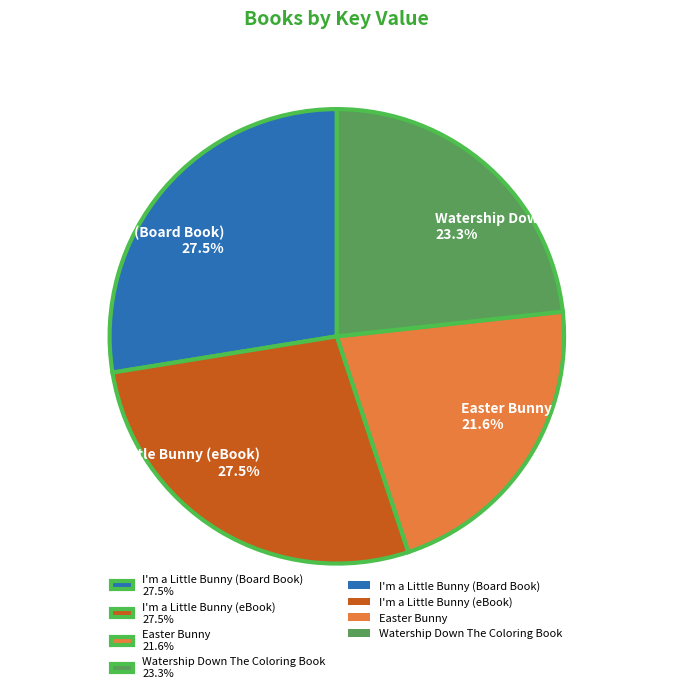

Is the sum of I'm a Little Bunny (eBook) 27.5% and Watership Down The Coloring Book 23.3% greater than half?

Yes